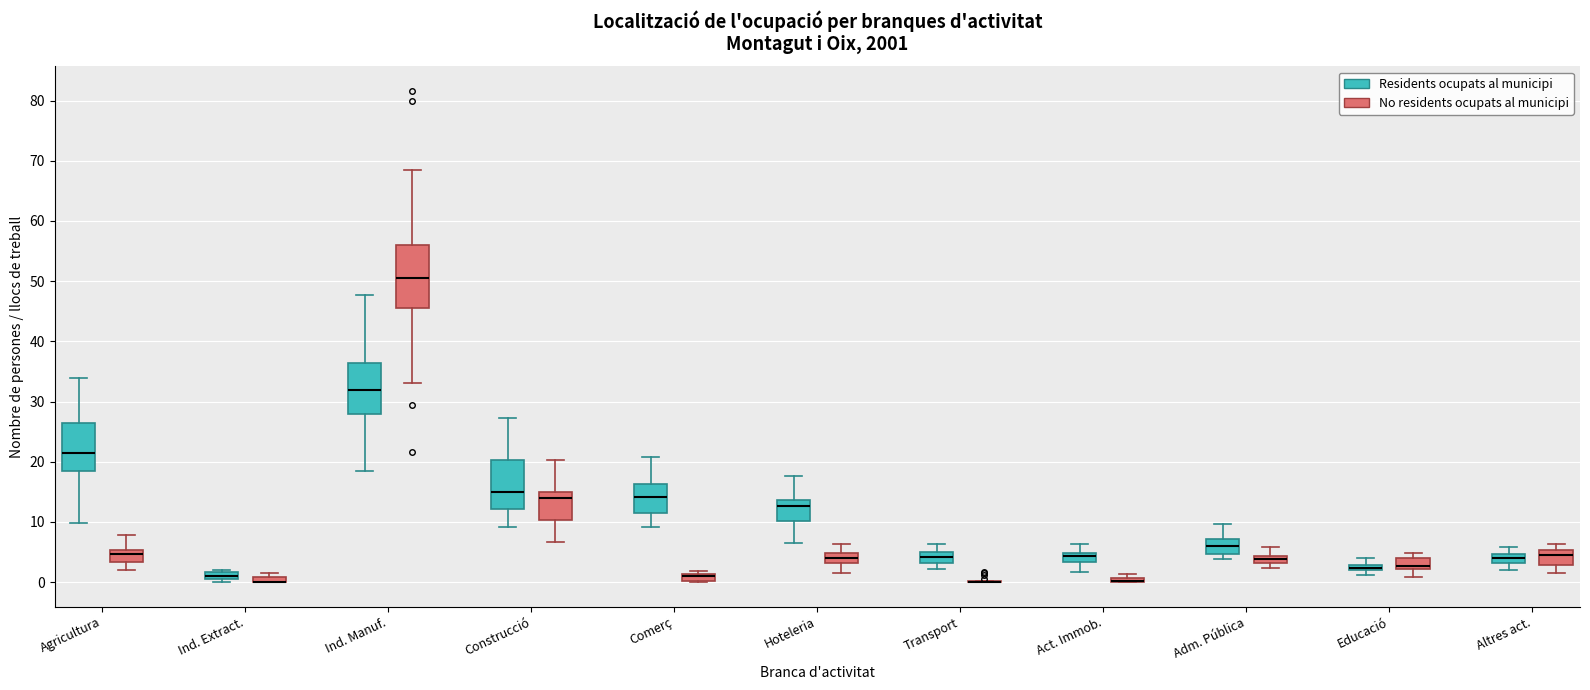

Comparing the boxes themselves (not the whiskers), which one is the tallest?

Ind. Manuf. (No residents ocupats al municipi)